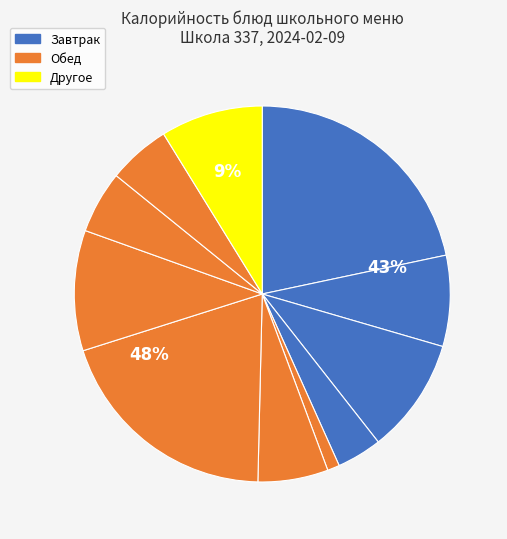

How many slices are in this pie chart?

11